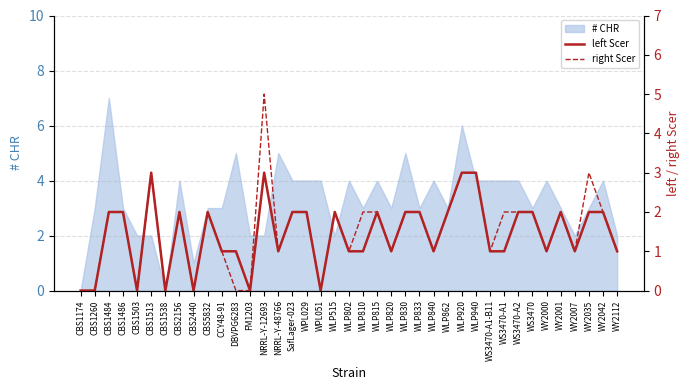

How many values in the left Scer series are below 2?

19